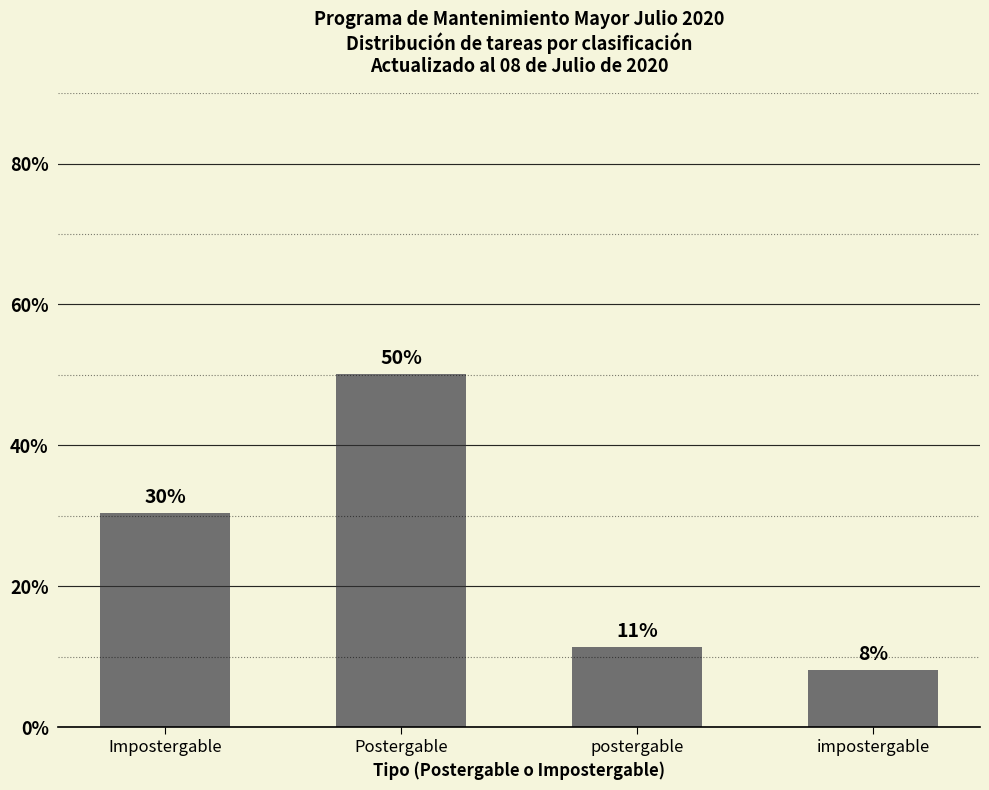

What is the sum of the values at postergable and impostergable?

19.5